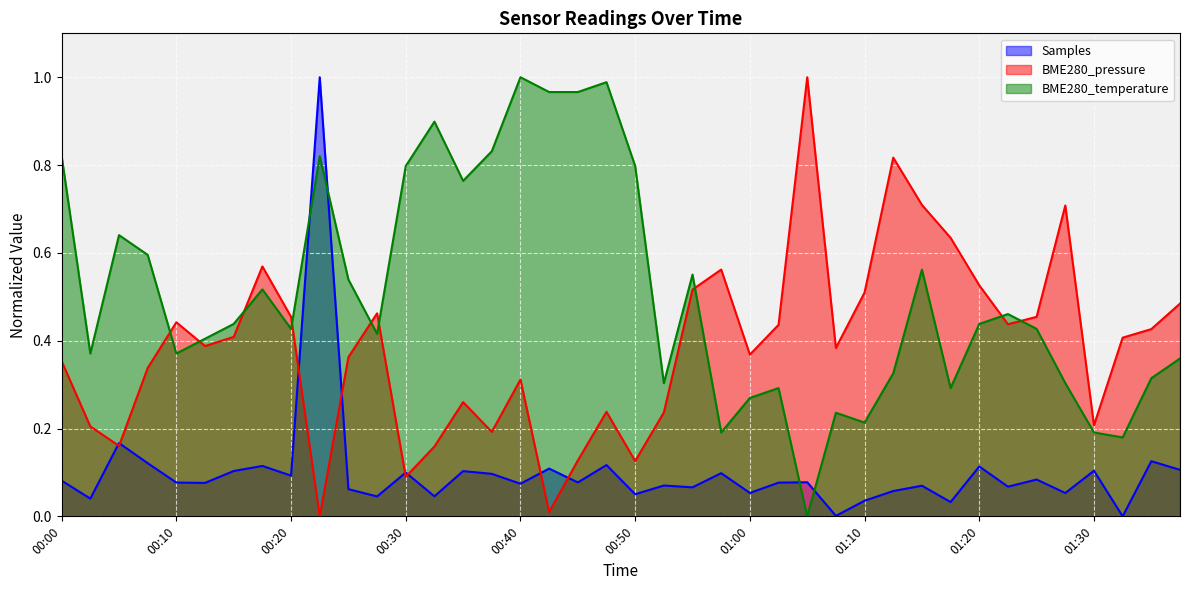

List the series in order of their overall mean, highest first.

BME280_temperature, BME280_pressure, Samples